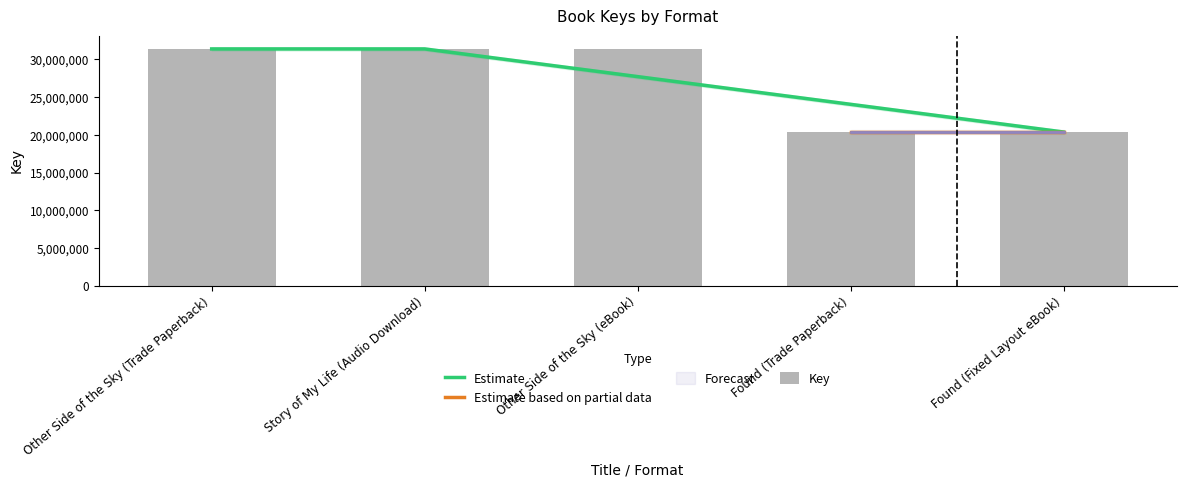

At which category does the chart reach its peak across all series?

Other Side of the Sky (Trade Paperback)